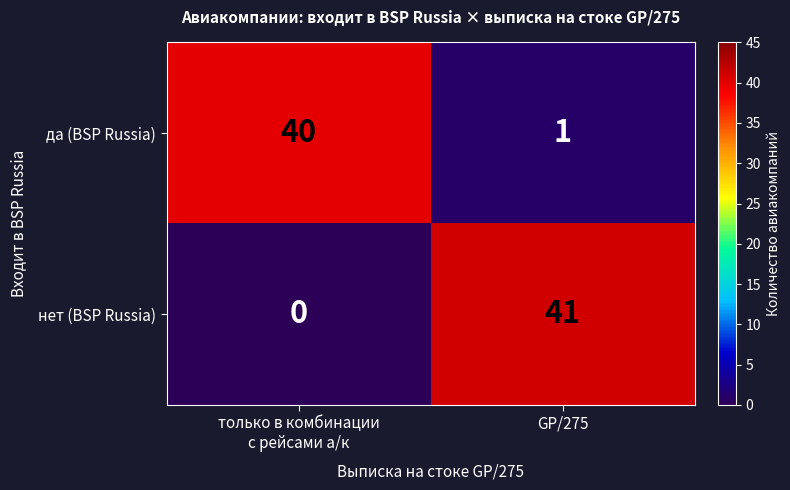

The value of нет (BSP Russia) at GP/275 is 41. True or false?

True